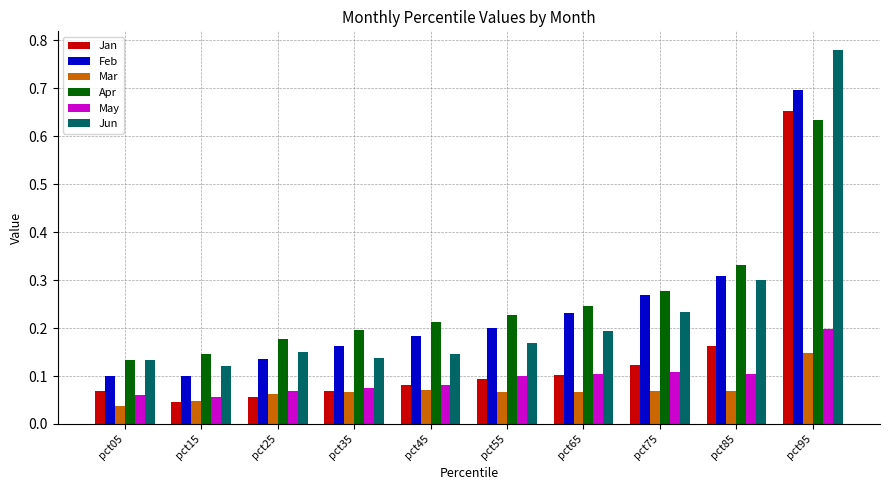

At which category does the chart reach its peak across all series?

pct95